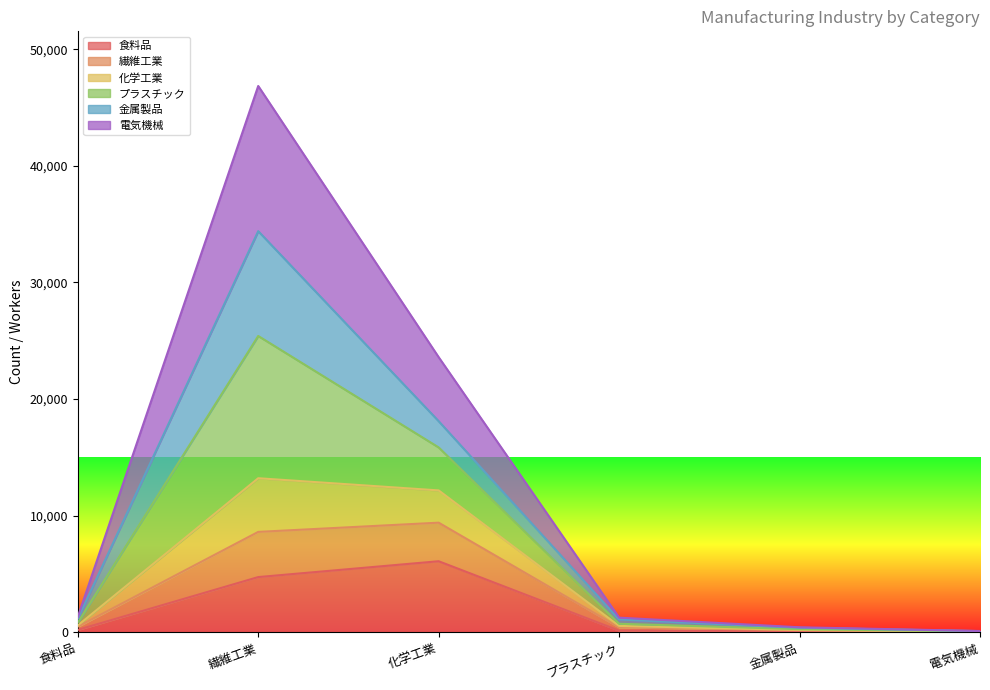

At which label does 電気機械 reach its minimum?

電気機械